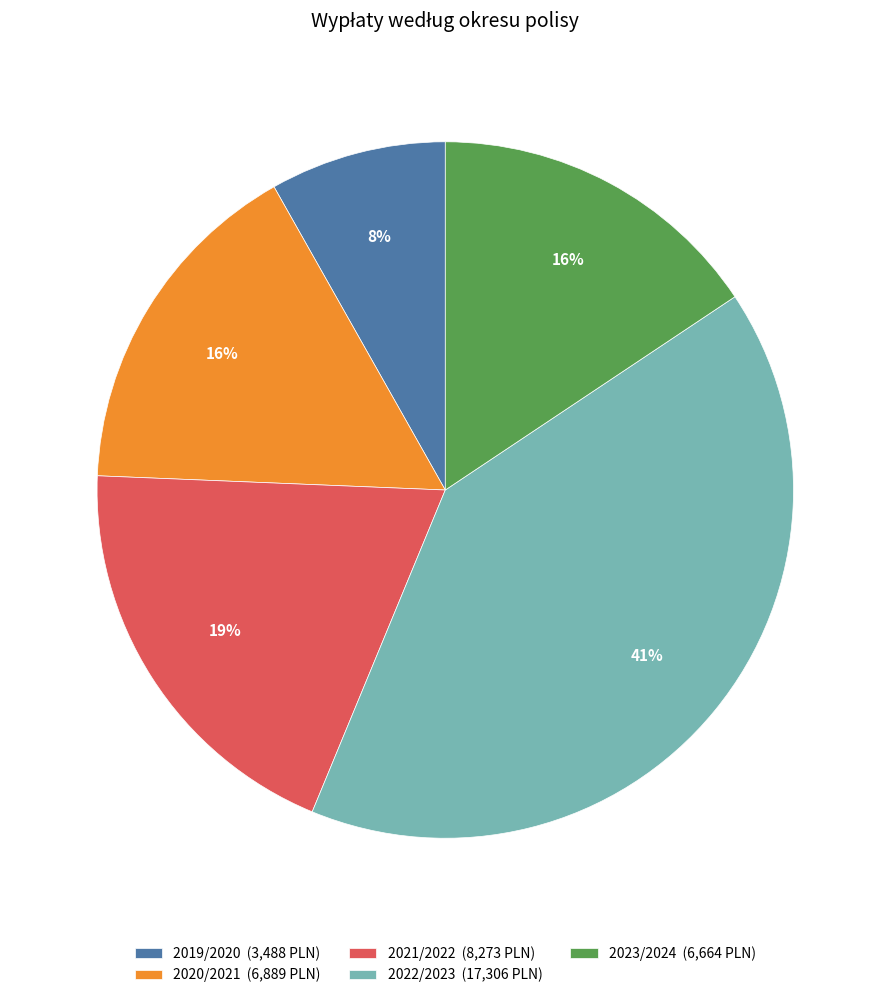

What is the ratio of the value at 2021/2022 (8,273 PLN) to the value at 2023/2024 (6,664 PLN)?

1.2